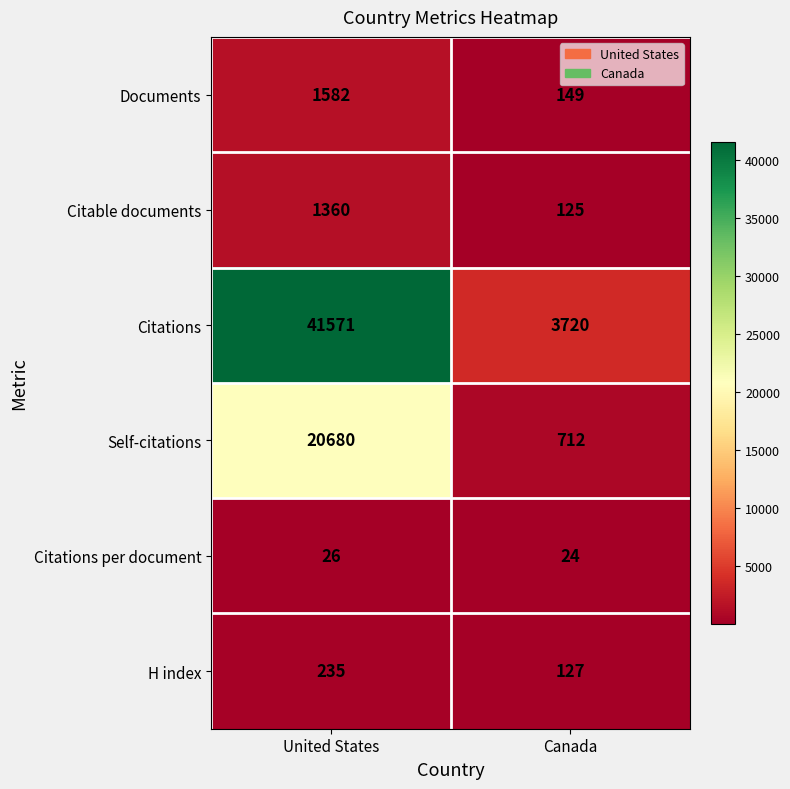

At which label is Citable documents closest to 742?

Canada